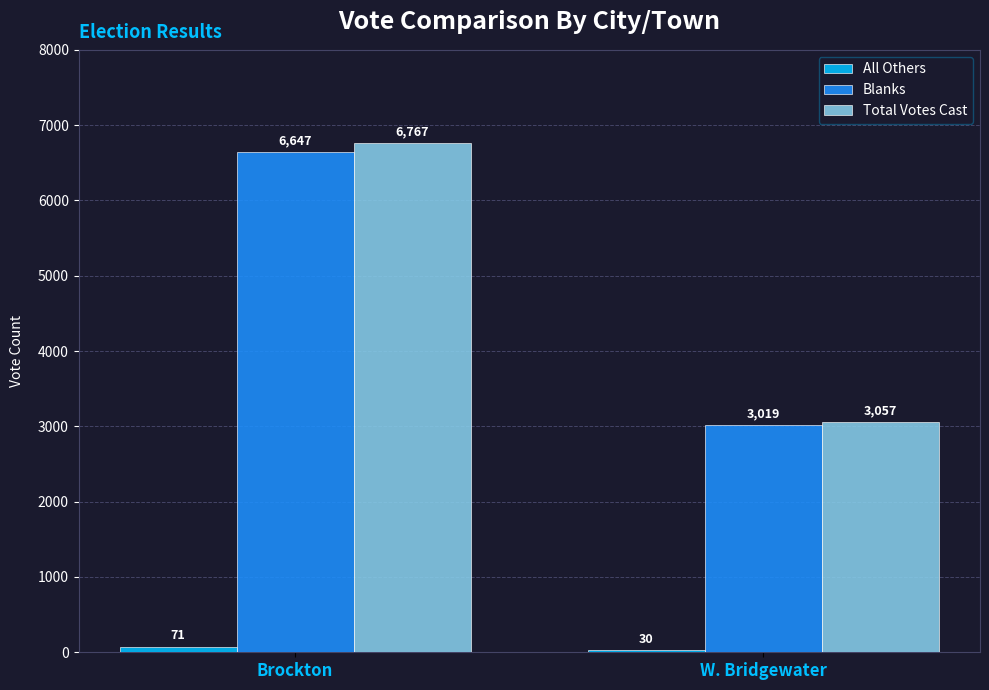

What is the greatest value displayed?

6767